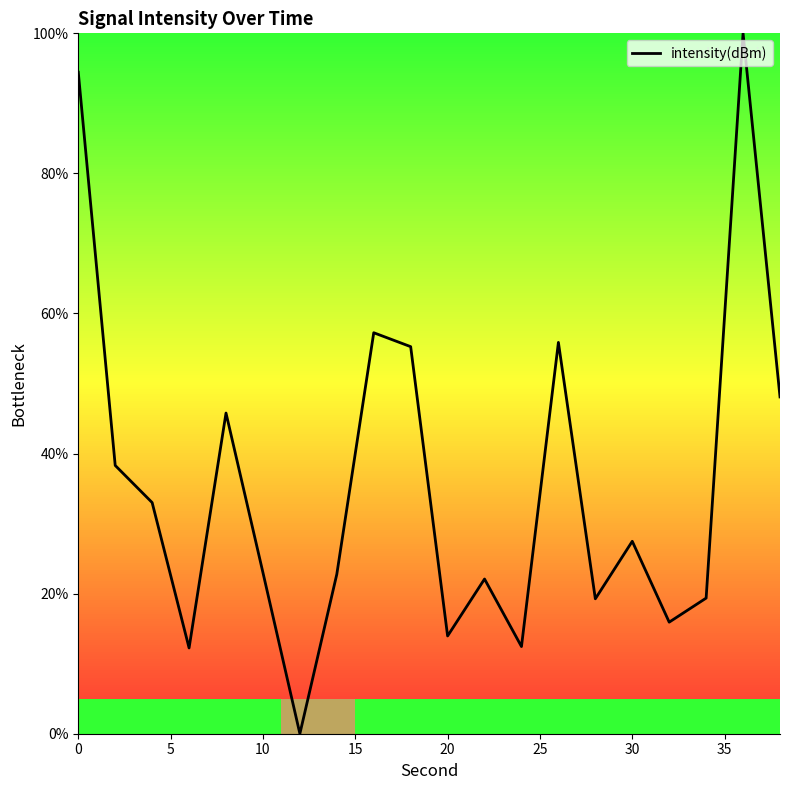

What is the difference between the maximum and minimum values?

100.0